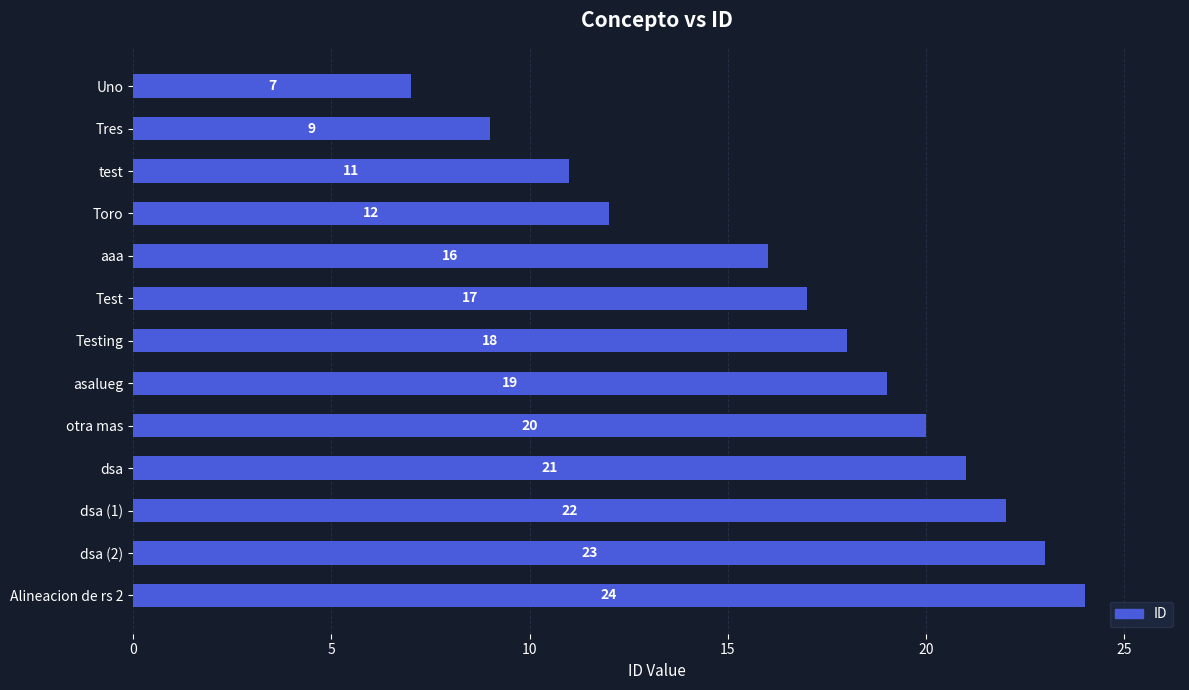

True or false: the data shows 11 at Alineacion de rs 2.

False